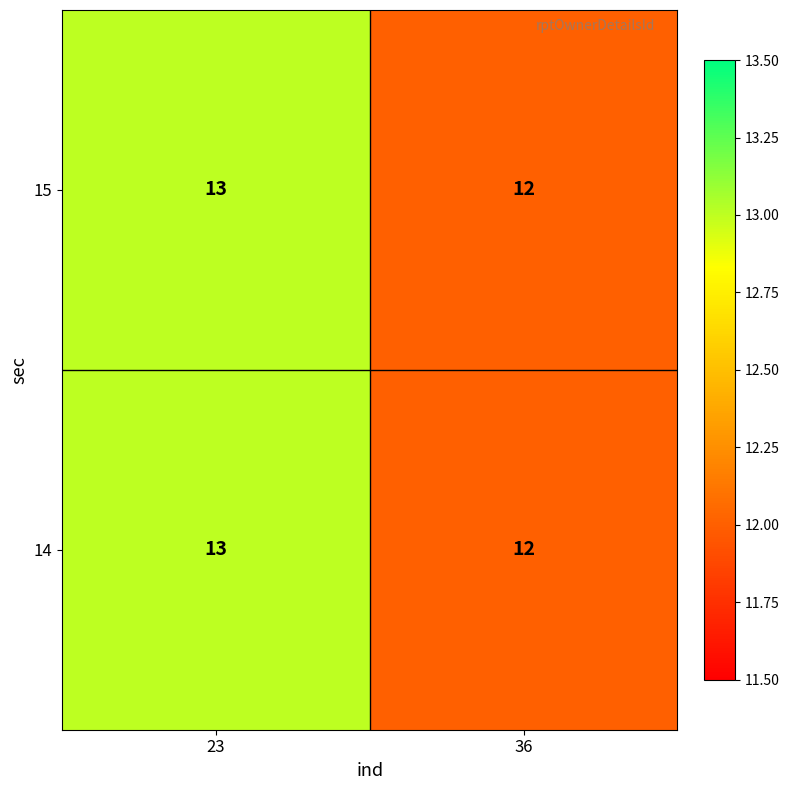

Reading left to right, transcribe all the data shown in this chart.

15: 13	12
14: 13	12